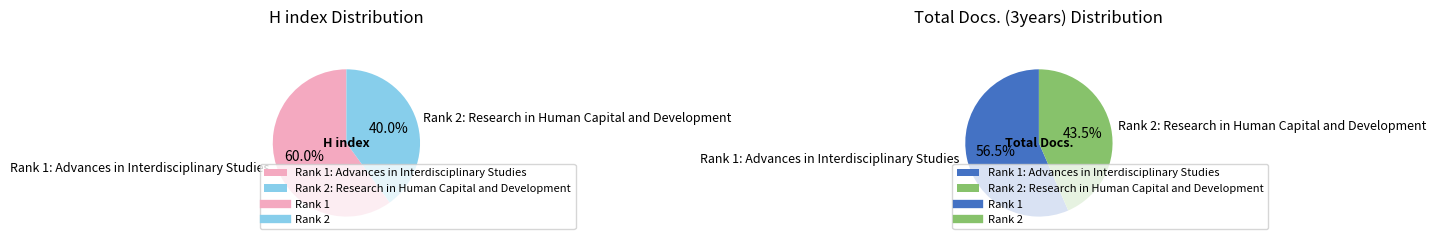

To the nearest percent, what is the difference between the largest and smallest slice percentages?

13%